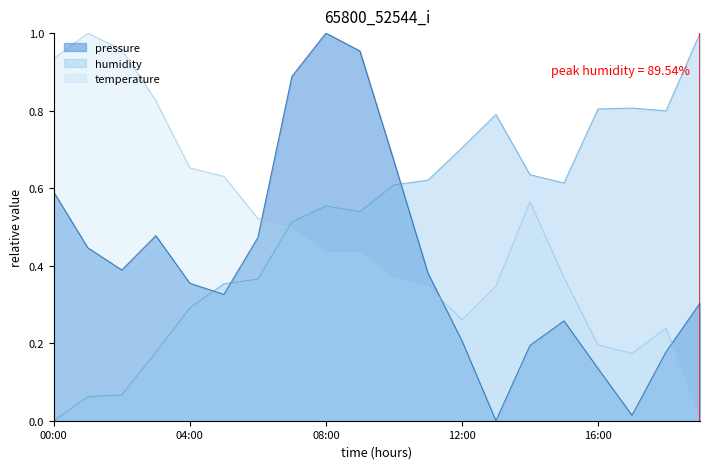

Between which two adjacent categories do pressure and temperature first intersect?

06:00 and 07:00